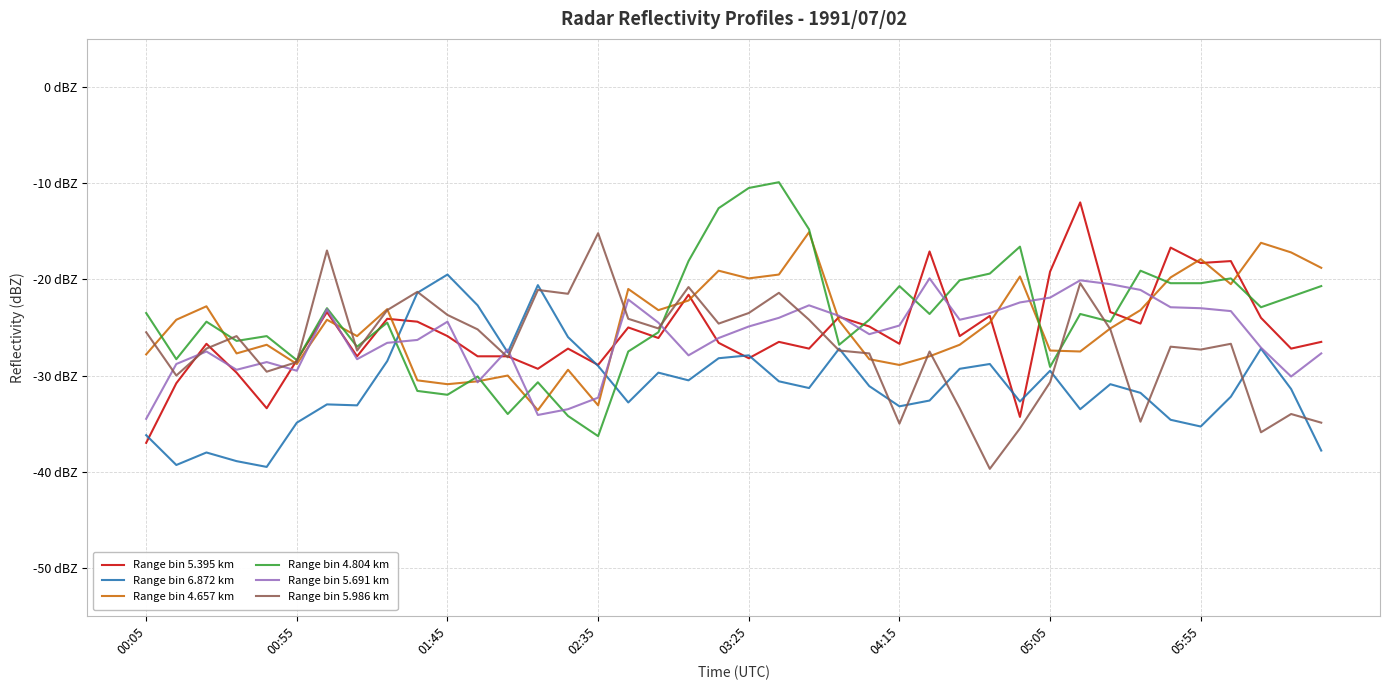

True or false: Range bin 6.872 km has more than 0 points higher than both neighbors.

True